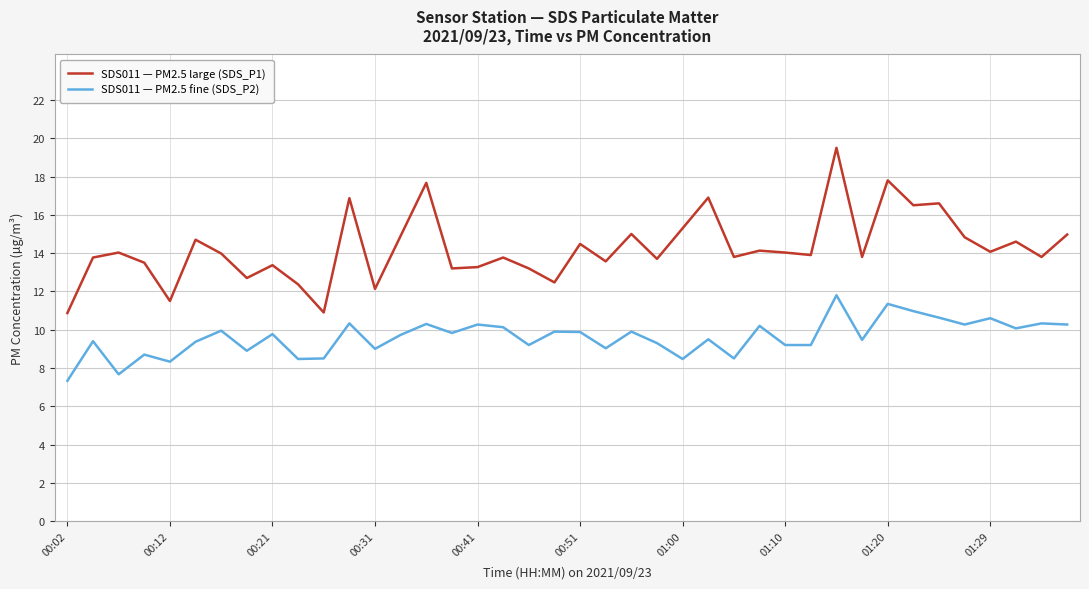

What is the maximum value for SDS011 — PM2.5 fine (SDS_P2)?

11.8